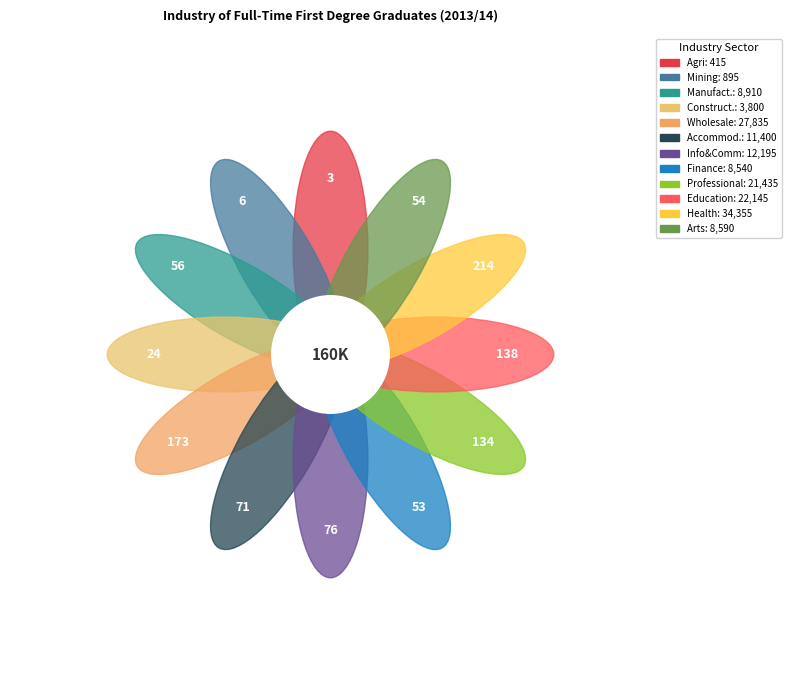

True or false: Professional, scientific and technical accounts for 13% of the total.

True